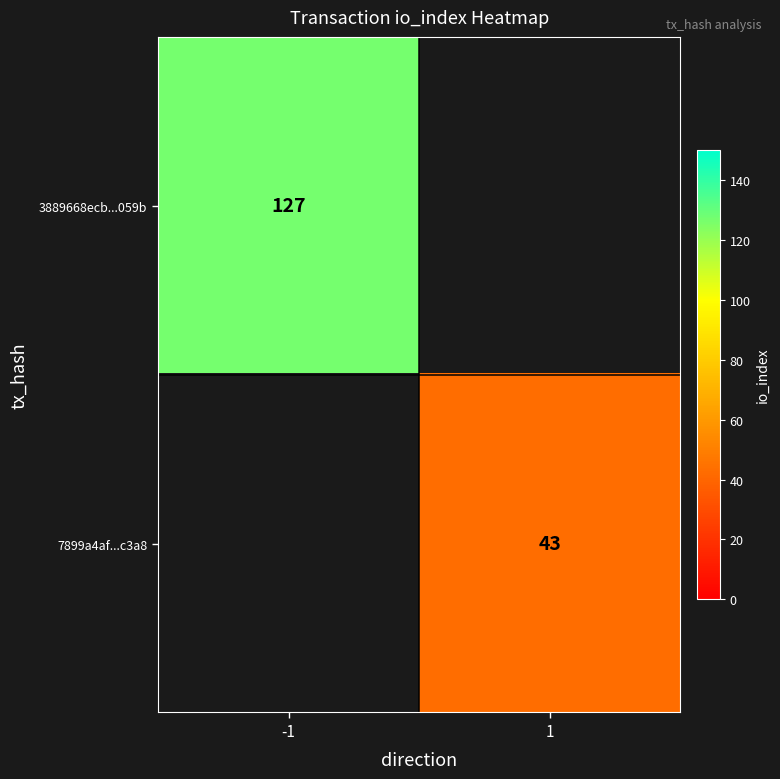

The value of 7899a4af...c3a8 at 1 is 43. True or false?

True